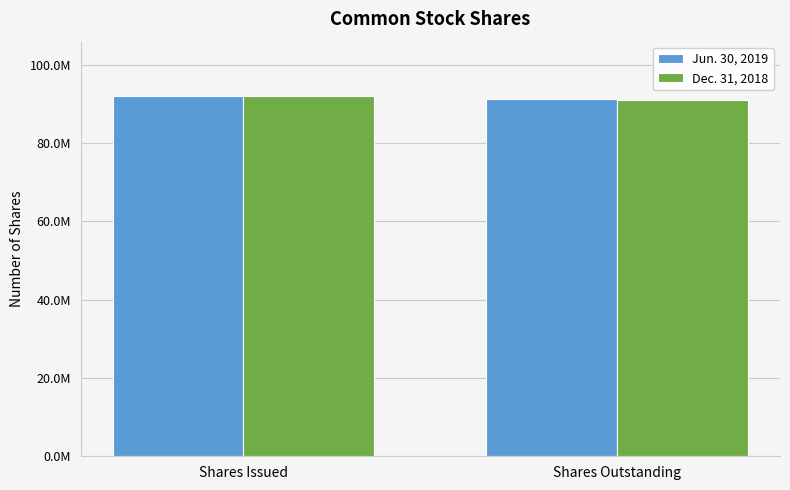

List the series in order of their overall mean, highest first.

Jun. 30, 2019, Dec. 31, 2018